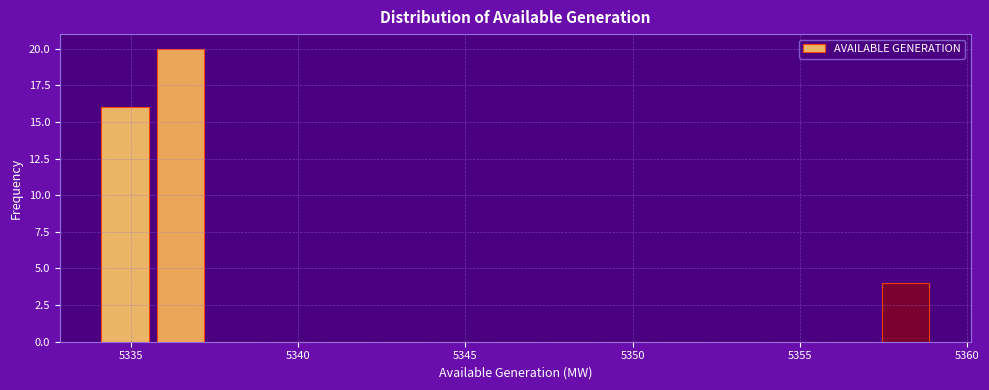

Read against the x-axis, roughly where is the centre of the tallest bar?

5336.5